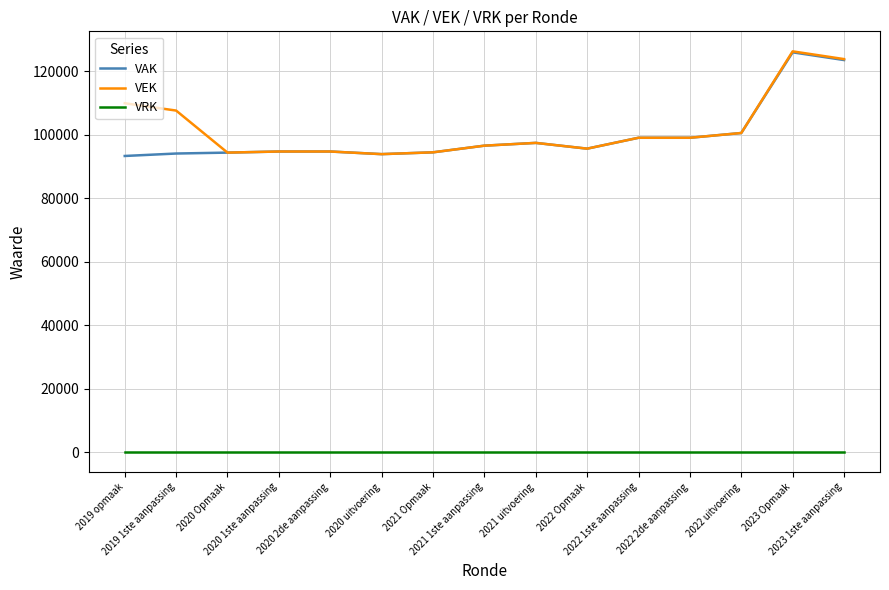

What is the greatest value displayed?

126310